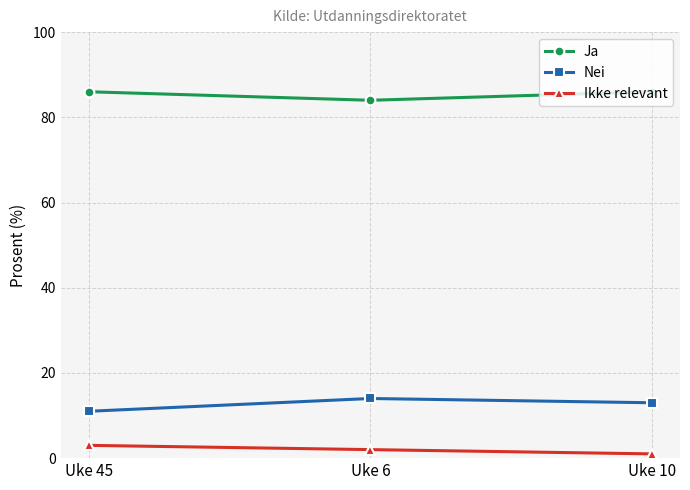

What are all the series names shown in the legend?

Ja, Nei, Ikke relevant